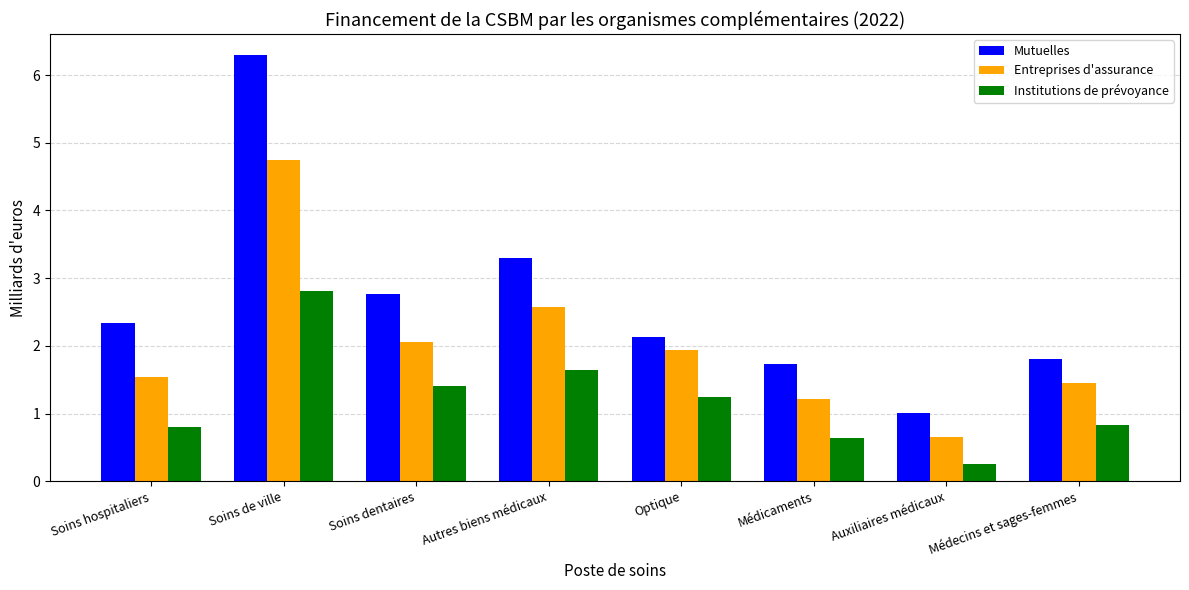

Is it true that Institutions de prévoyance equals 1.2 at Optique?

True